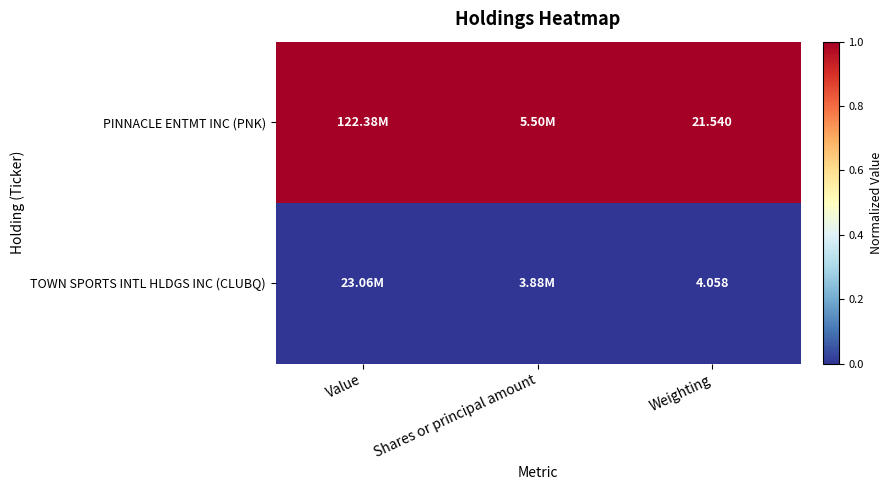

At Weighting, list the series in order from smallest to largest.

TOWN SPORTS INTL HLDGS INC (CLUBQ), PINNACLE ENTMT INC (PNK)